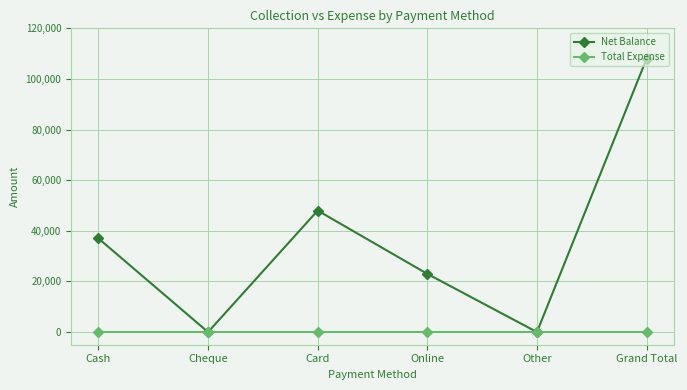

How many interior local valleys does the Net Balance series have?

2